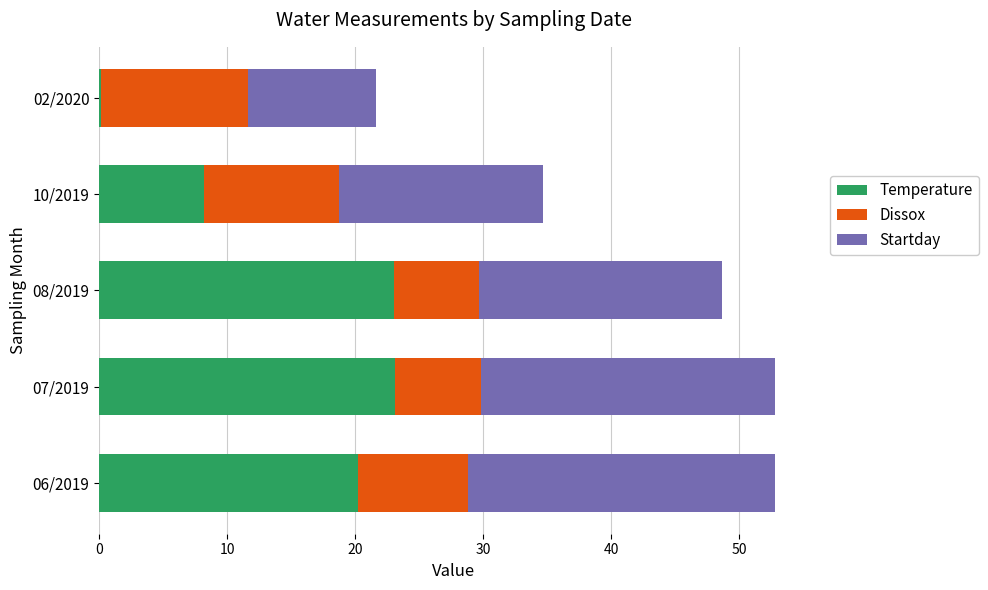

Is it true that Temperature equals 14.1 at 08/2019?

False